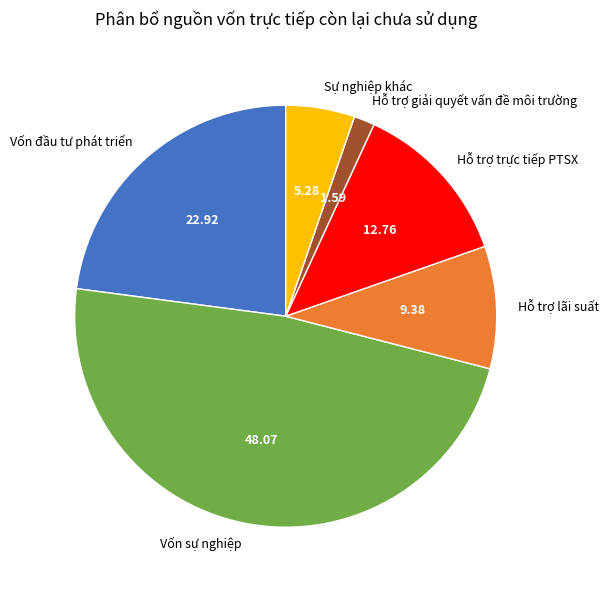

Does Hỗ trợ giải quyết vấn đề môi trường account for over 50% of the chart?

No